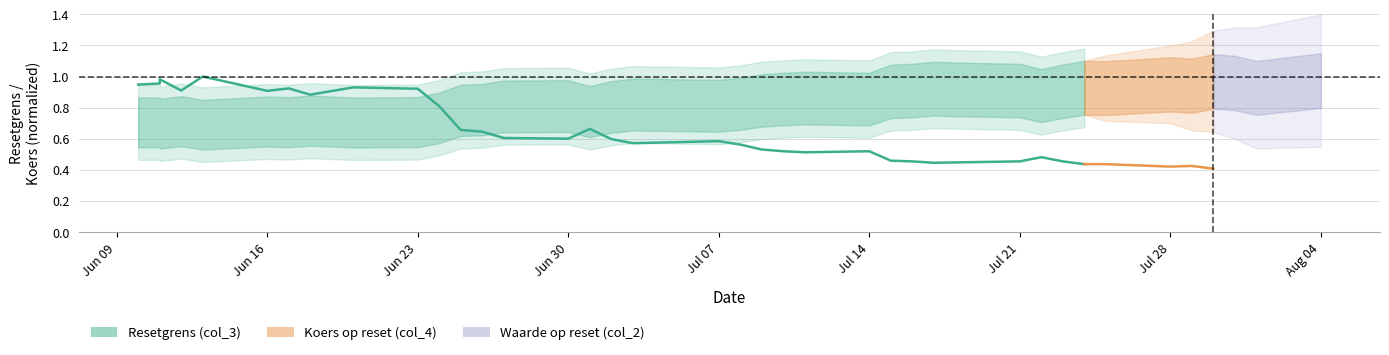

Reading left to right, what are all the values shown in this chart?

0.9	1.0	1.0	0.9	1.0	0.9	0.9	0.9	0.9	0.9	0.8	0.7	0.6	0.6	0.6	0.7	0.6	0.6	0.6	0.6	0.5	0.5	0.5	0.5	0.5	0.5	0.4	0.4	0.5	0.5	0.5	0.4